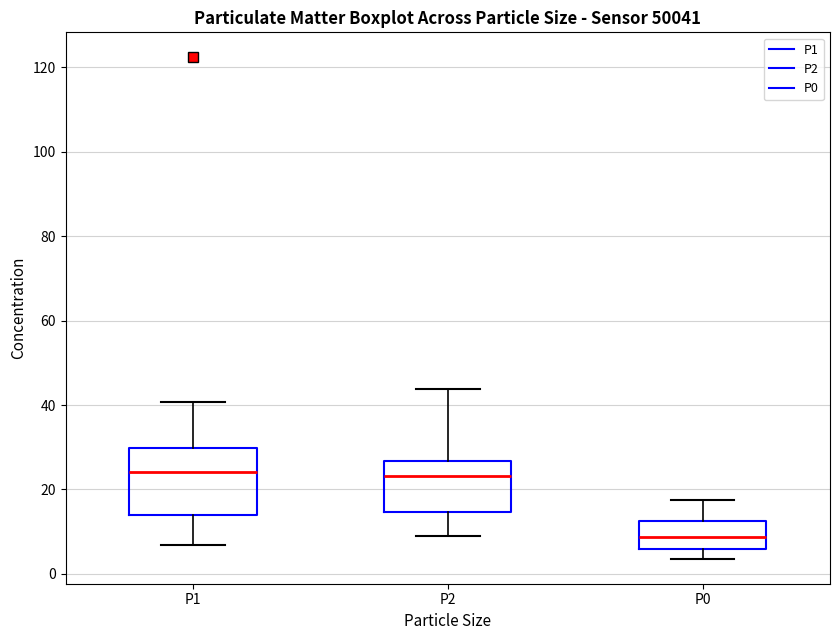

Where is the upper edge of the box for P2 on the y-axis? The values are not printed on the chart, so give them approximately, as read against the axis.

26